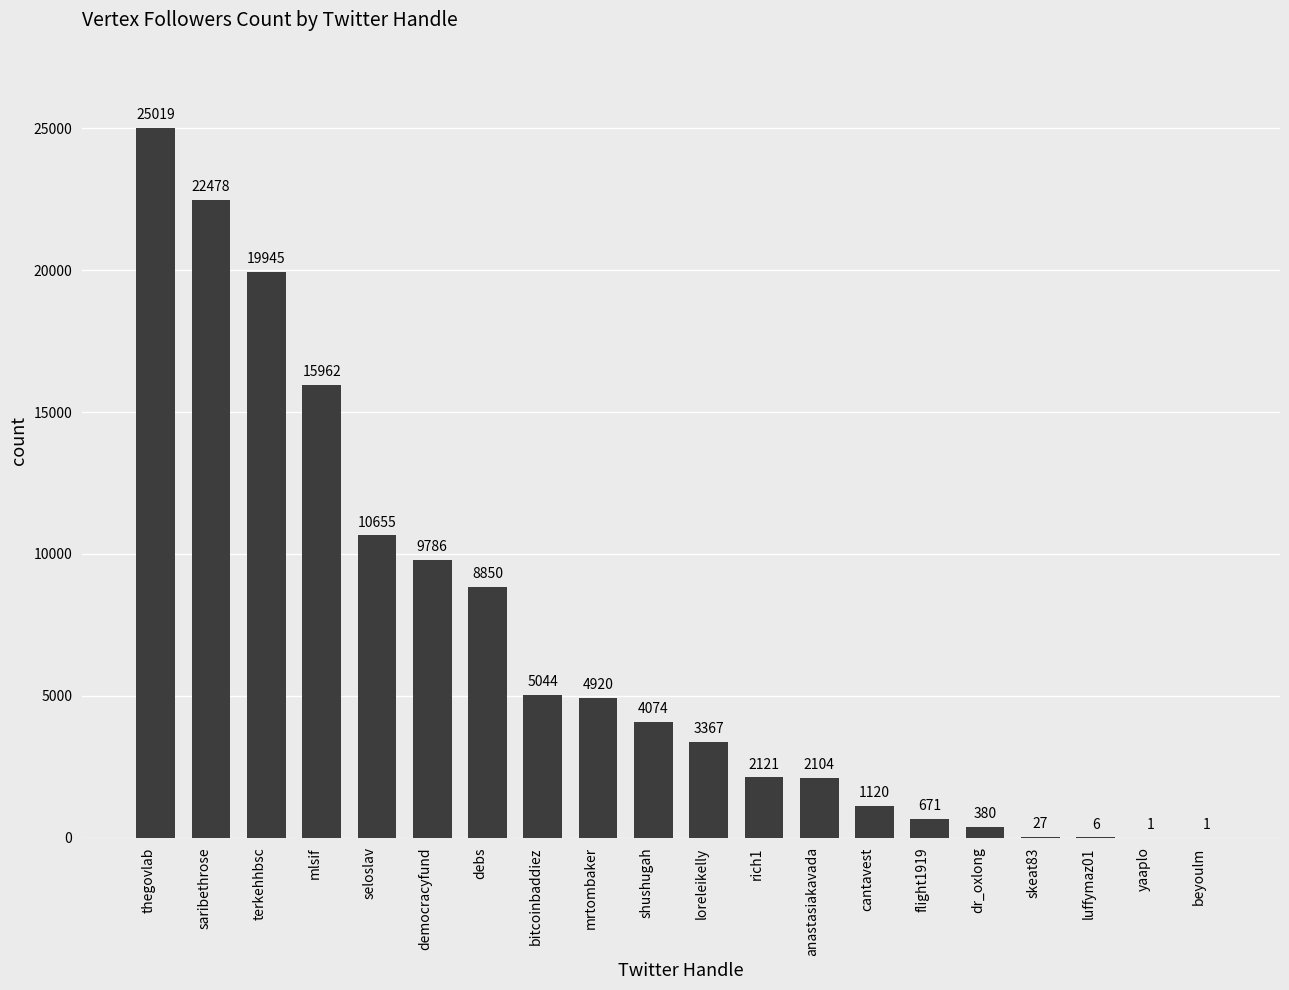

What is the sum of all values?

136531